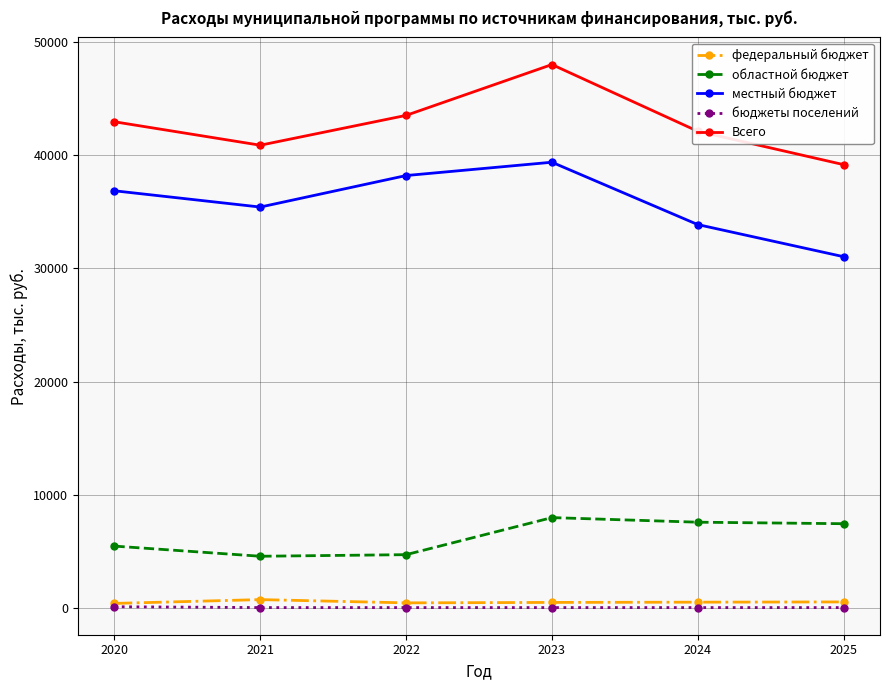

Rank the series by their maximum value, from lowest to highest.

бюджеты поселений, федеральный бюджет, областной бюджет, местный бюджет, Всего